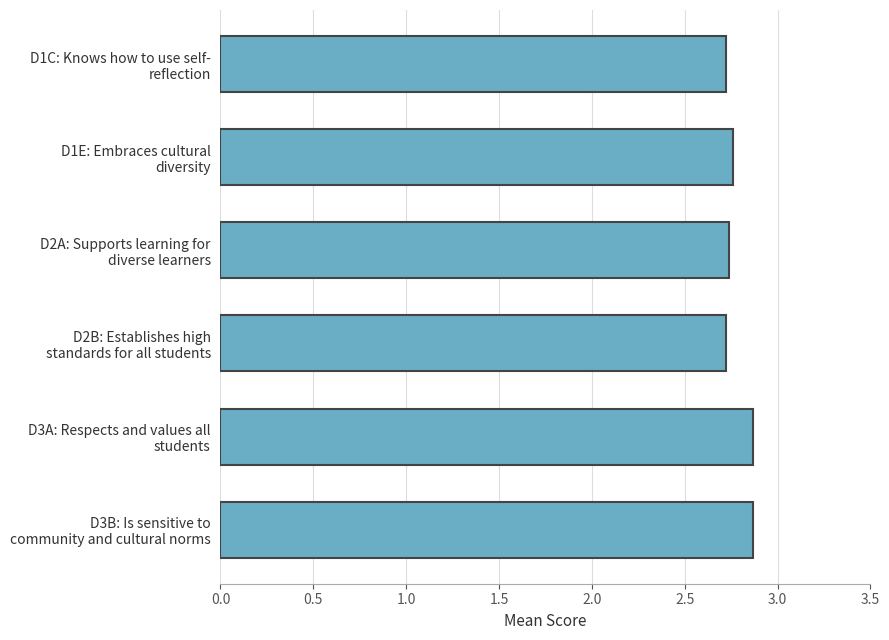

What is the greatest value displayed?

2.9